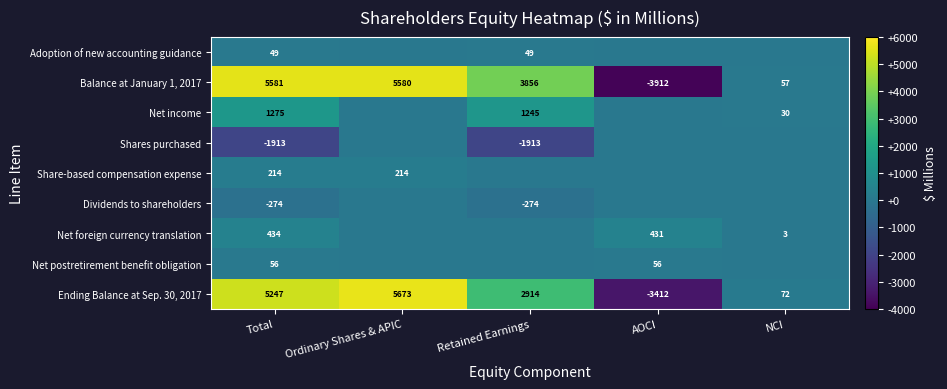

At how many categories does at least one series exceed 832?

3